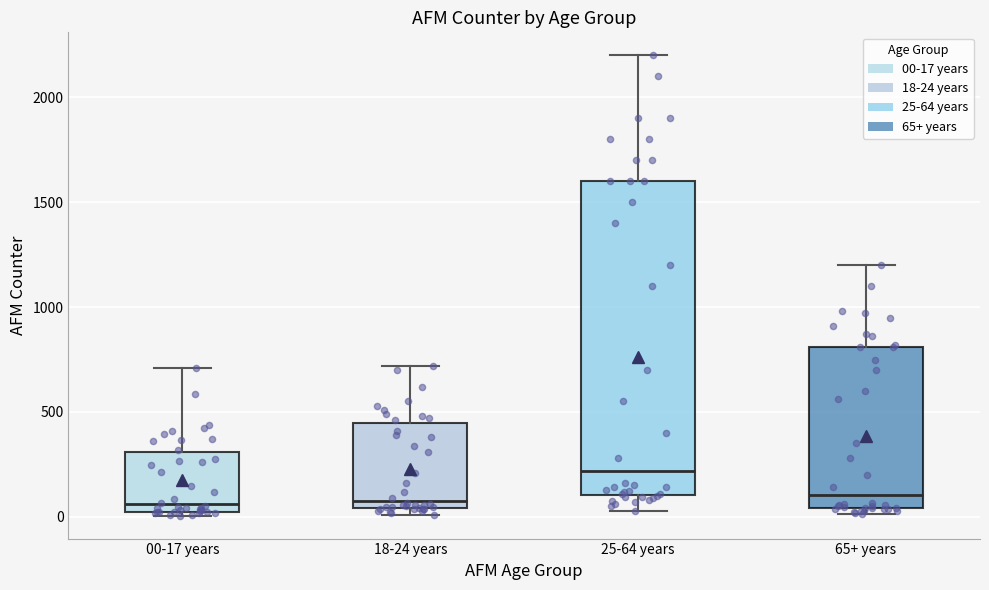

Comparing the boxes themselves (not the whiskers), which one is the tallest?

25-64 years